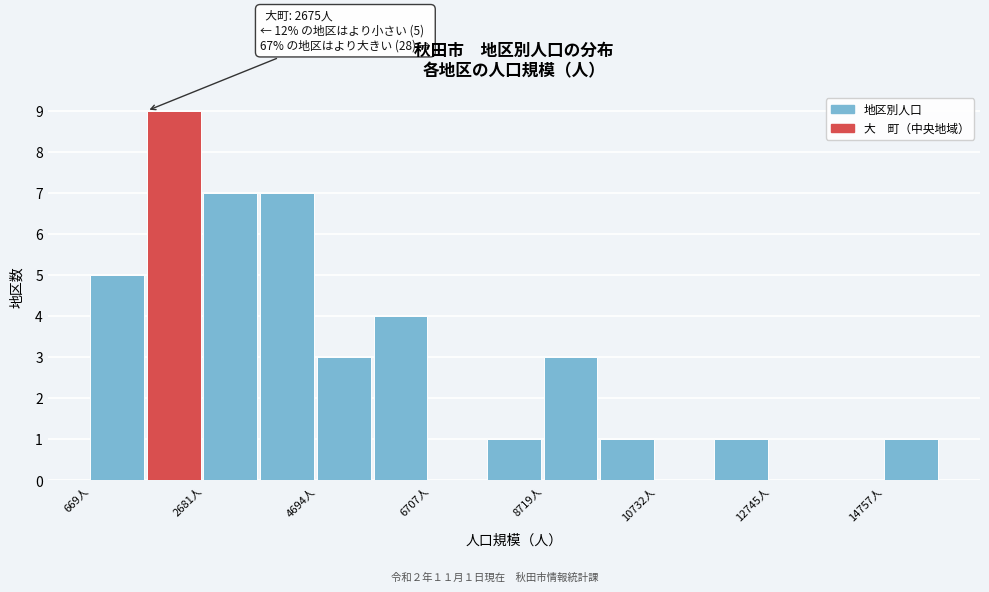

Read against the x-axis, roughly where is the centre of the tallest bar?

2000